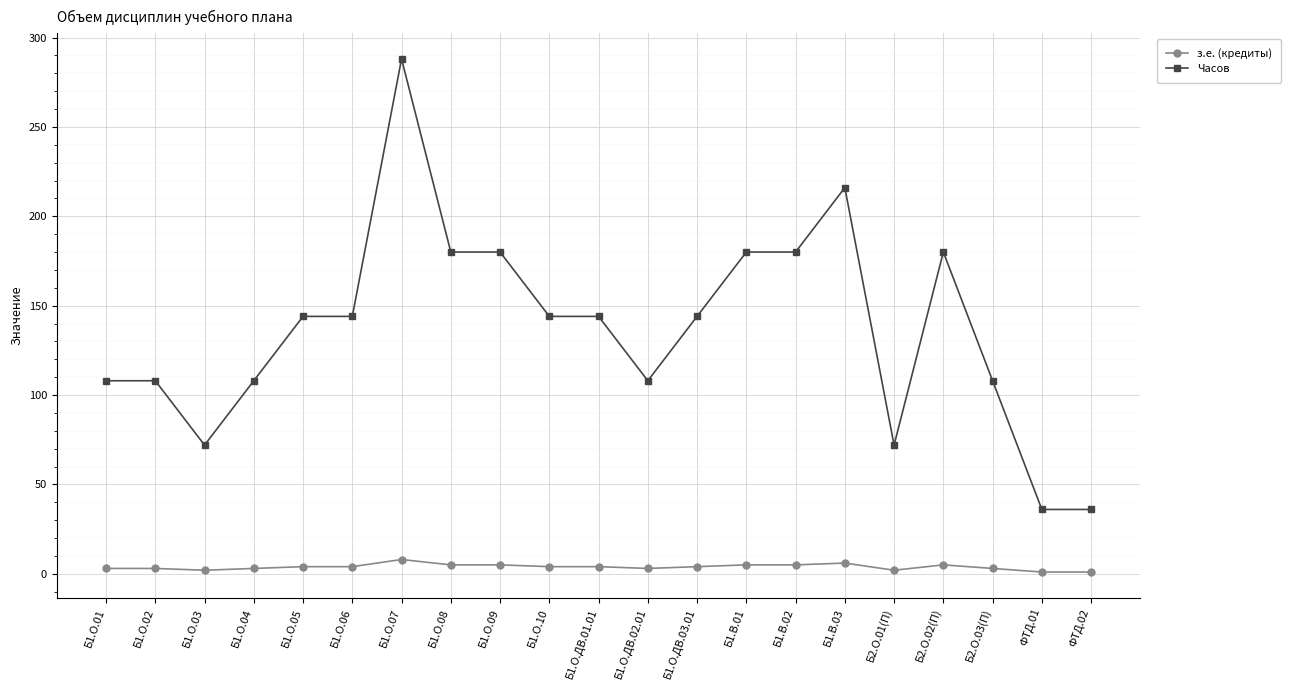

What is the sum of the Часов values at Б1.О.03 and Б2.О.02(П)?

252